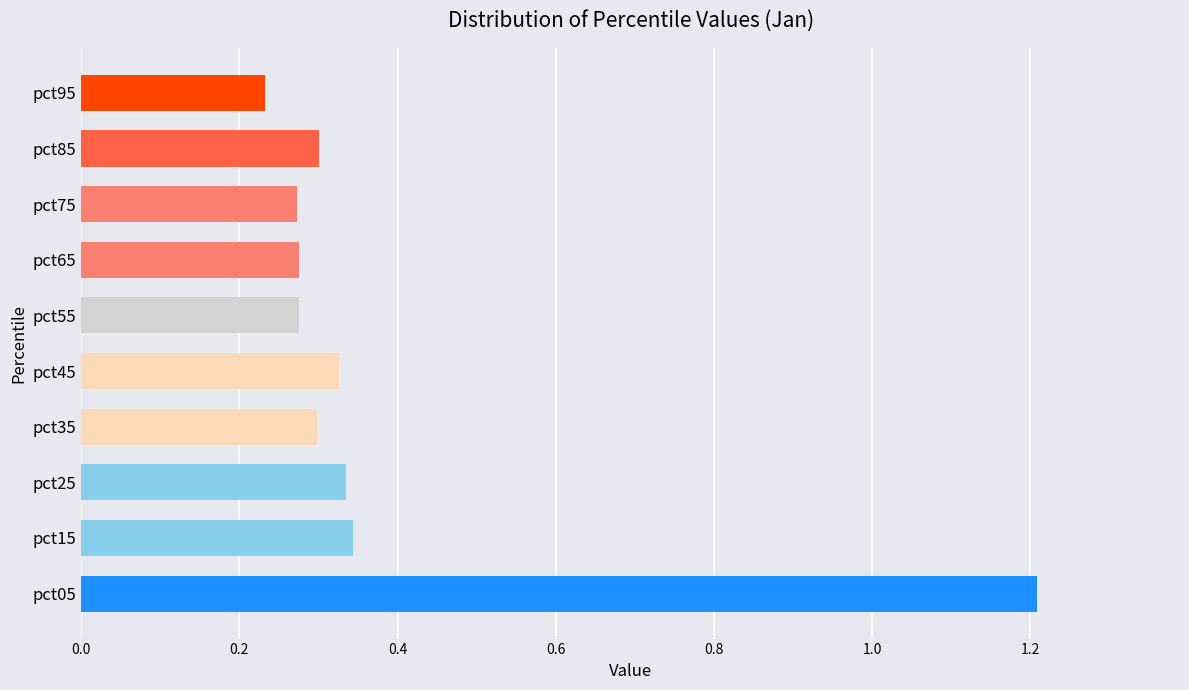

The value at pct35 is 0.5. True or false?

False